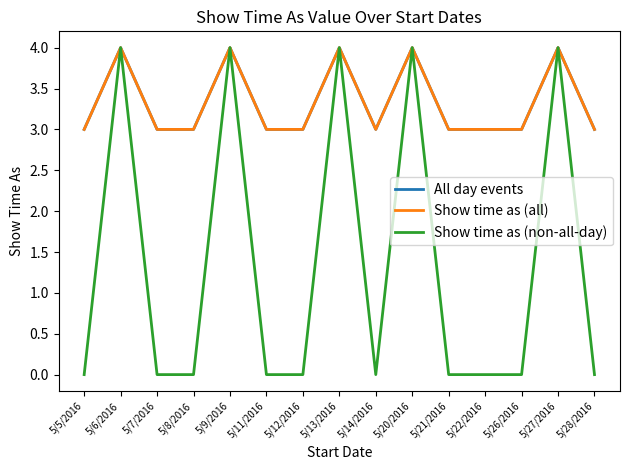

True or false: Show time as (non-all-day) and Show time as (all) intersect in this chart.

False